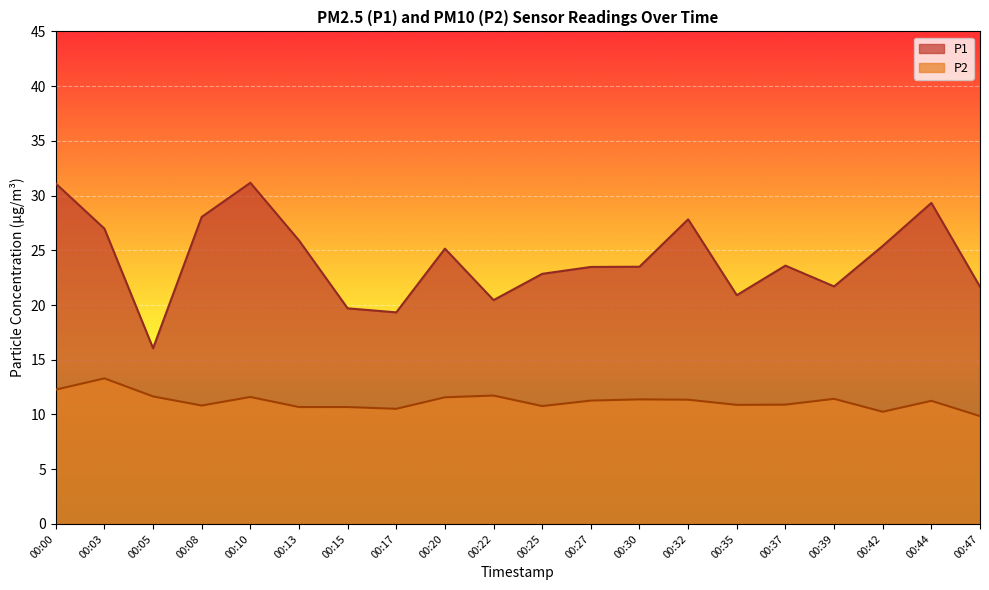

At which category is the sum across all series the highest?

00:00